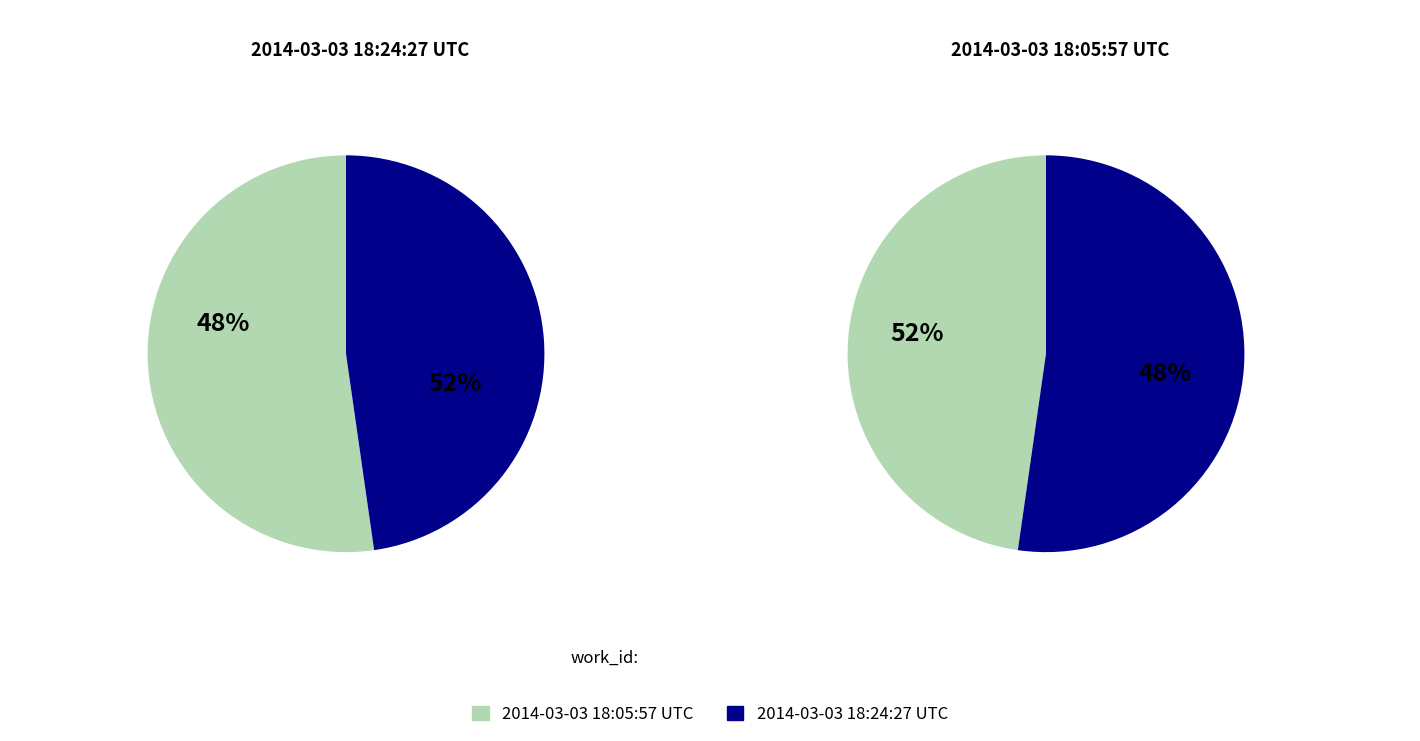

What is the largest slice in the pie chart?

2014-03-03 18:05:57 UTC